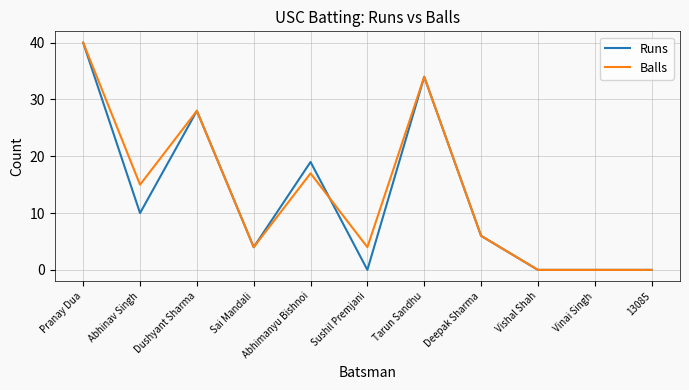

The value of Balls at Tarun Sandhu is 34. True or false?

True